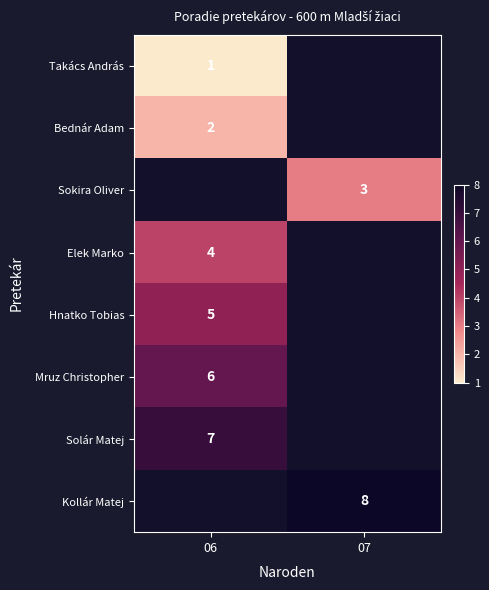

True or false: Takács András has a value of 1 at 06.

True